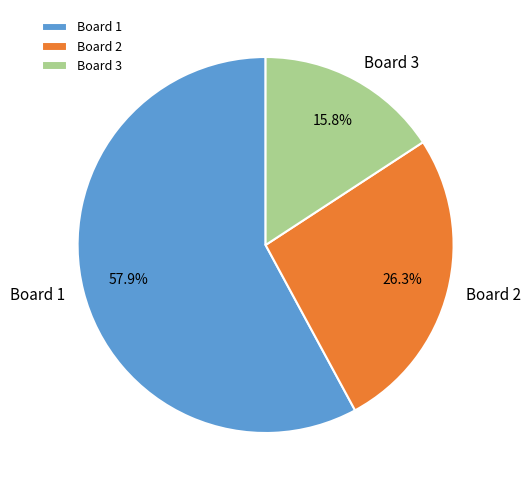

What percentage is NOT represented by Board 1?

42.1%